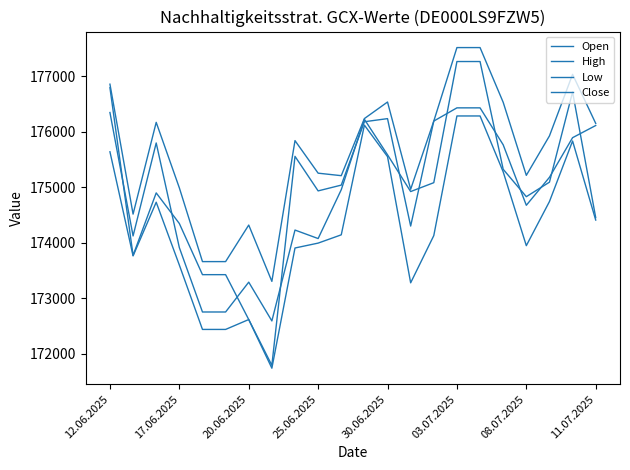

Where does the Low series first go above 174141?

12.06.2025